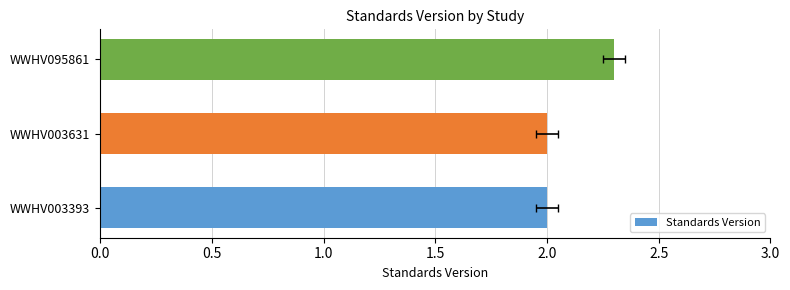

True or false: the data shows 3.1 at WWHV003393.

False